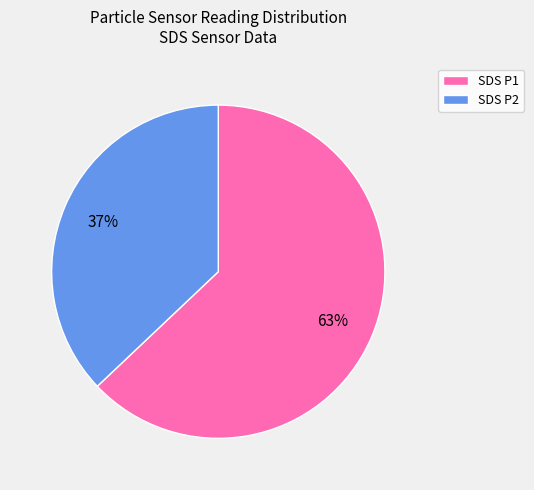

Does SDS P2 represent more than half of the total?

No